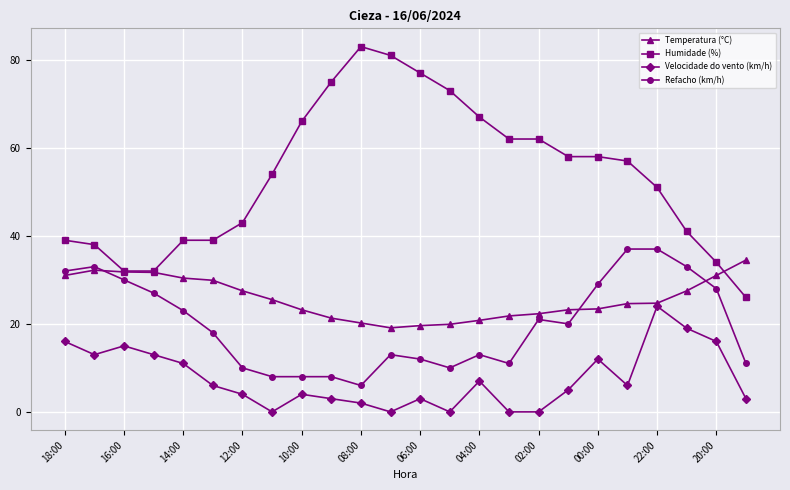

True or false: Refacho (km/h) has more than 0 interior local peaks.

True